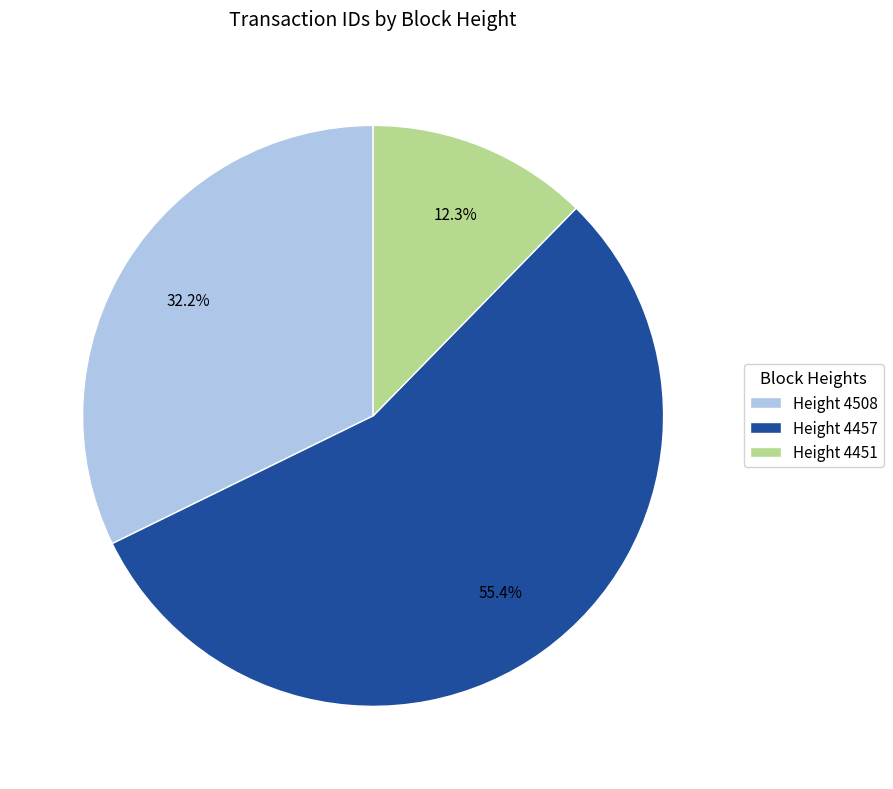

Which category has the smallest portion of the pie?

Height 4451